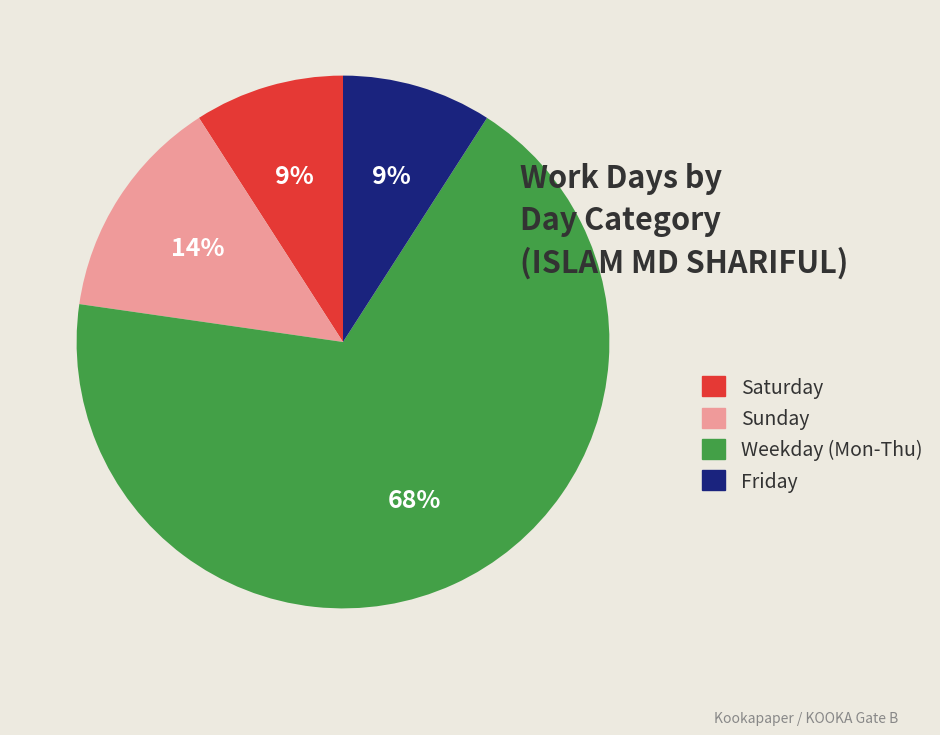

To the nearest percent, what percentage of the pie is Sunday?

14%